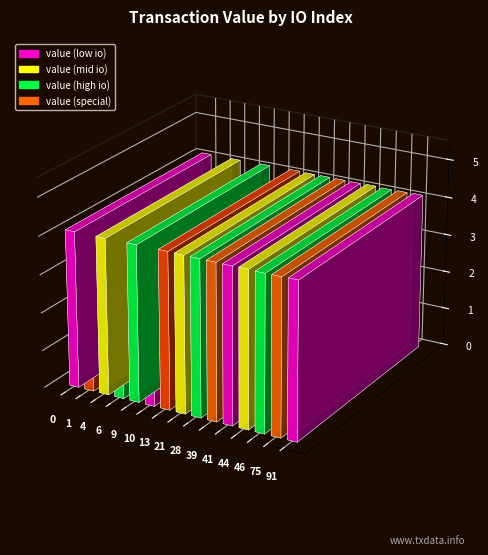

True or false: the data shows 0.5 at 10.

True